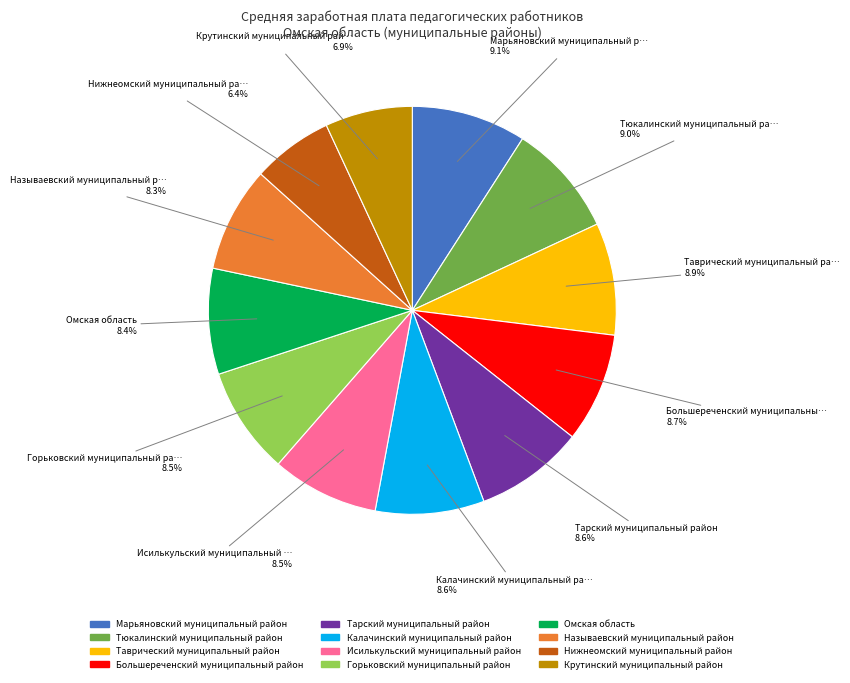

Count the number of slices in the pie.

12